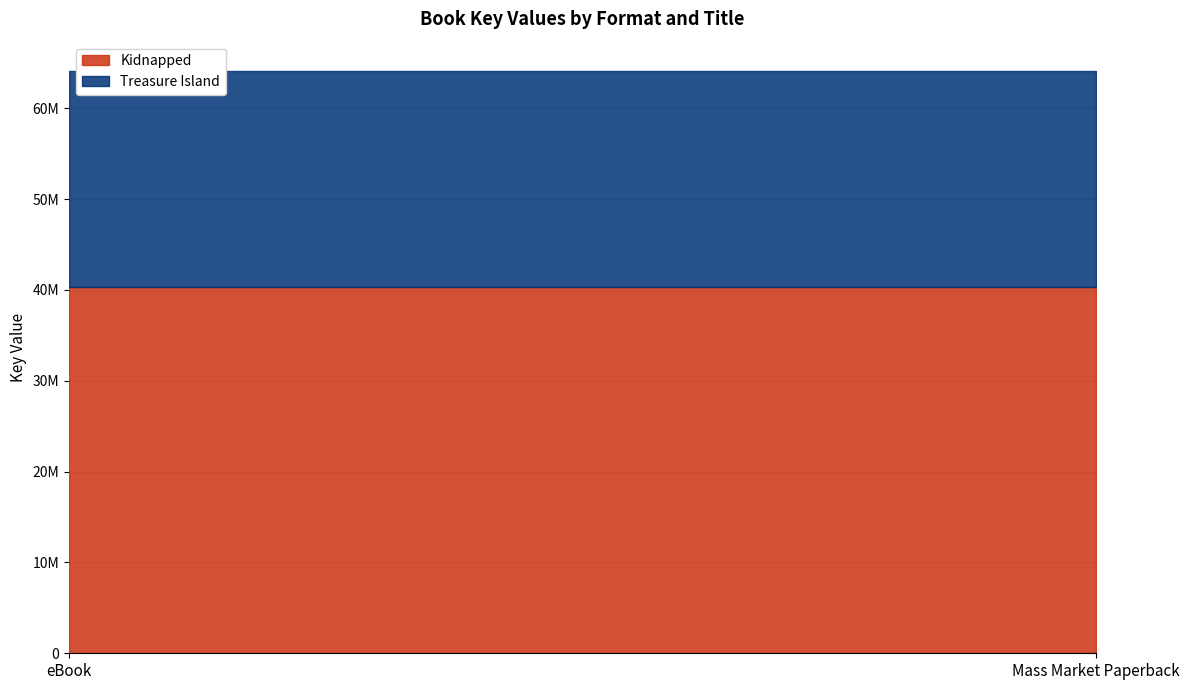

Which series has the widest spread of values?

Kidnapped